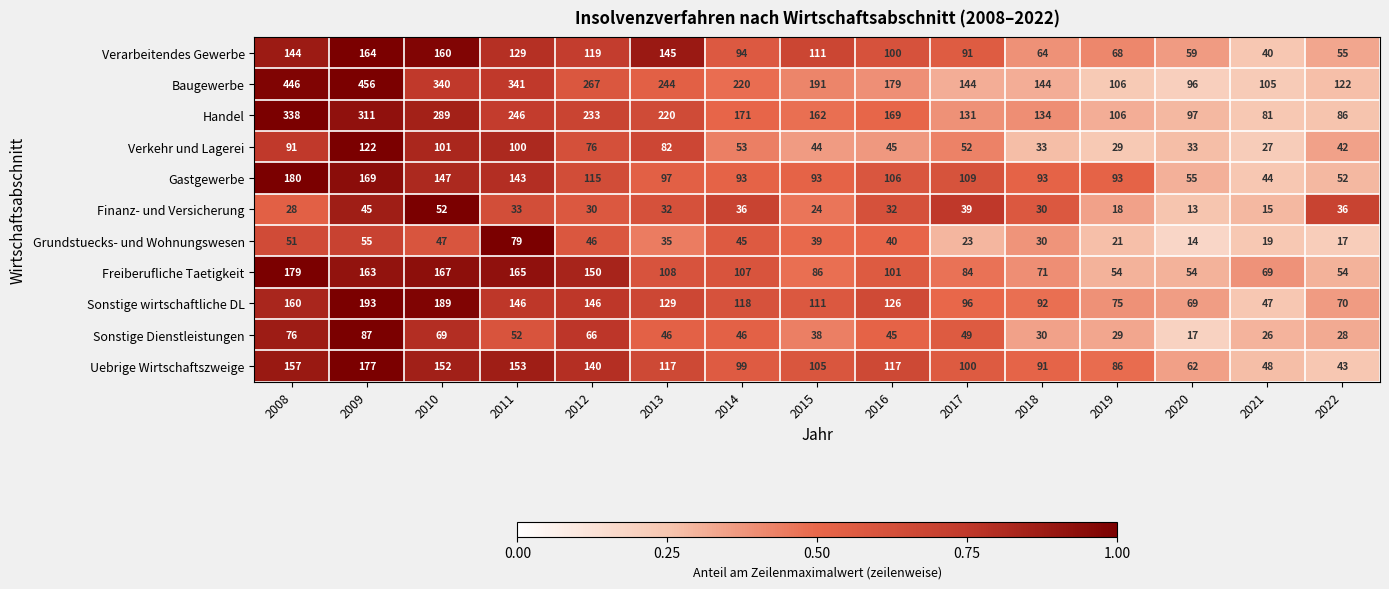

What is the average value of the Baugewerbe series?

227